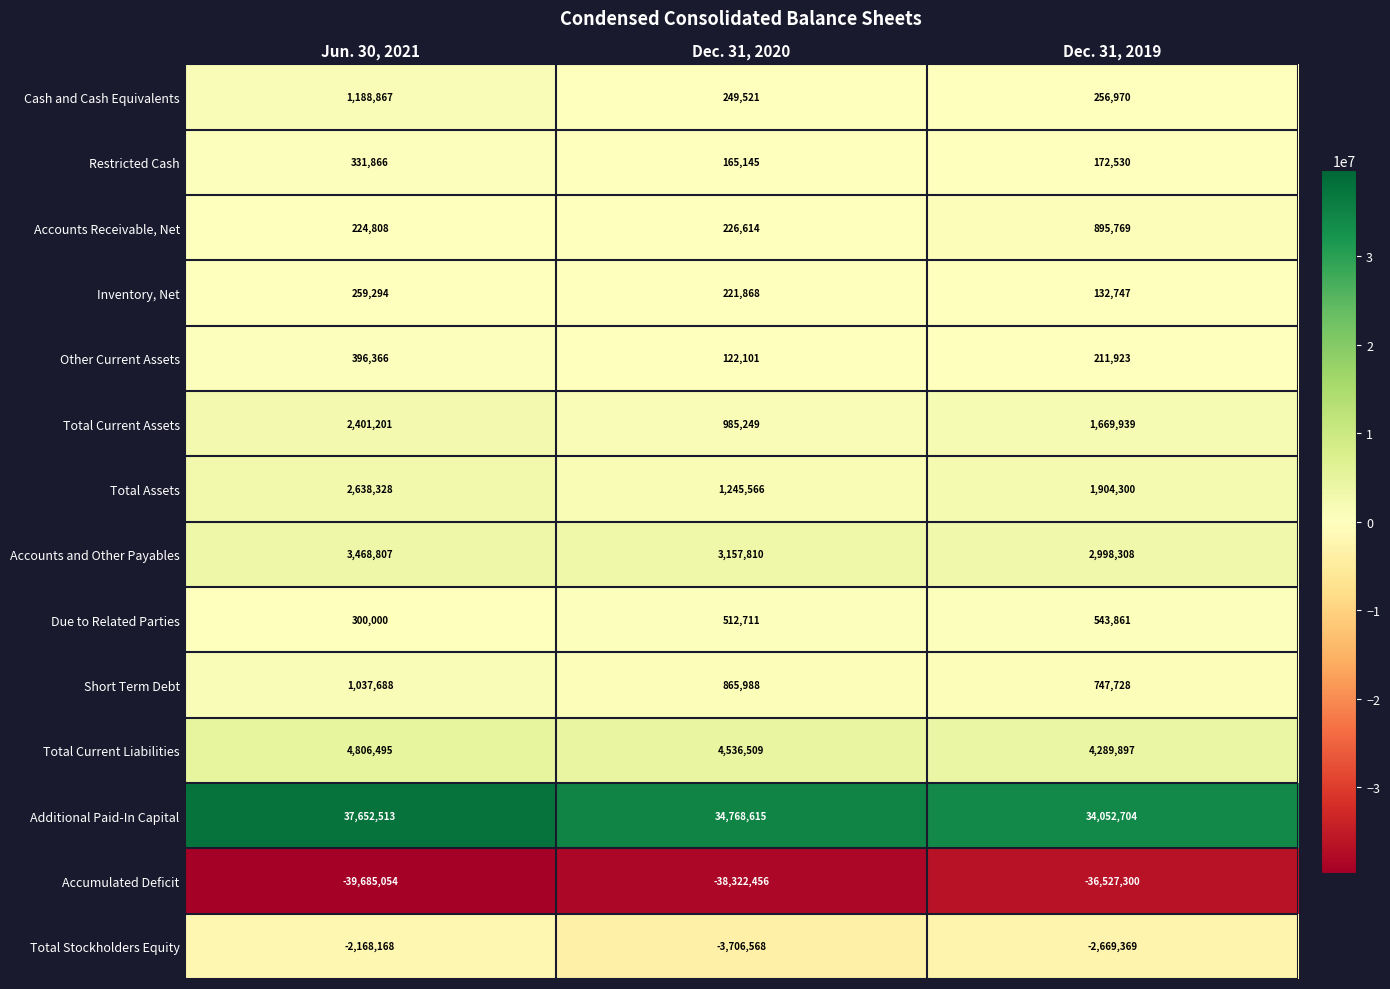

Where is Total Current Liabilities nearest to the value 4548196?

Dec. 31, 2020